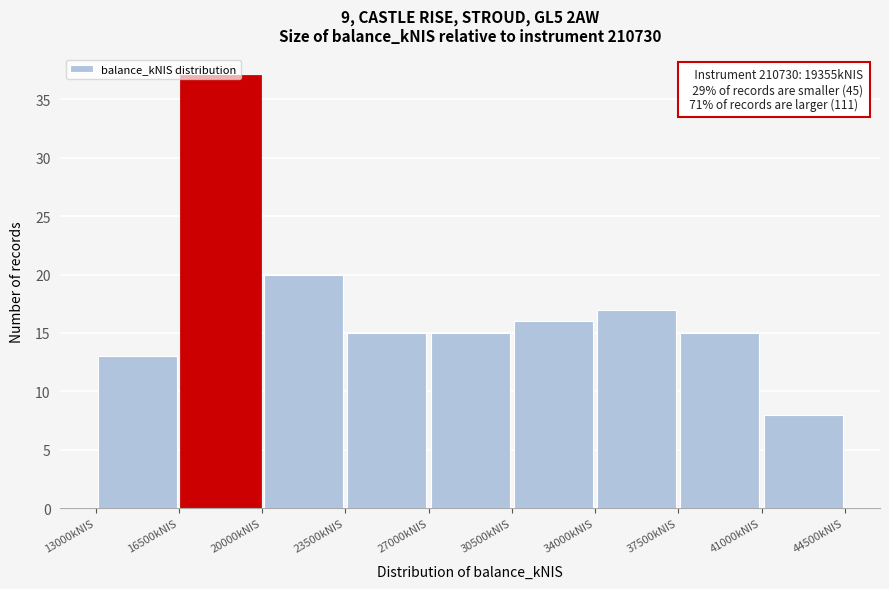

Which range on the x-axis has the tallest bar?

16500 to 20000